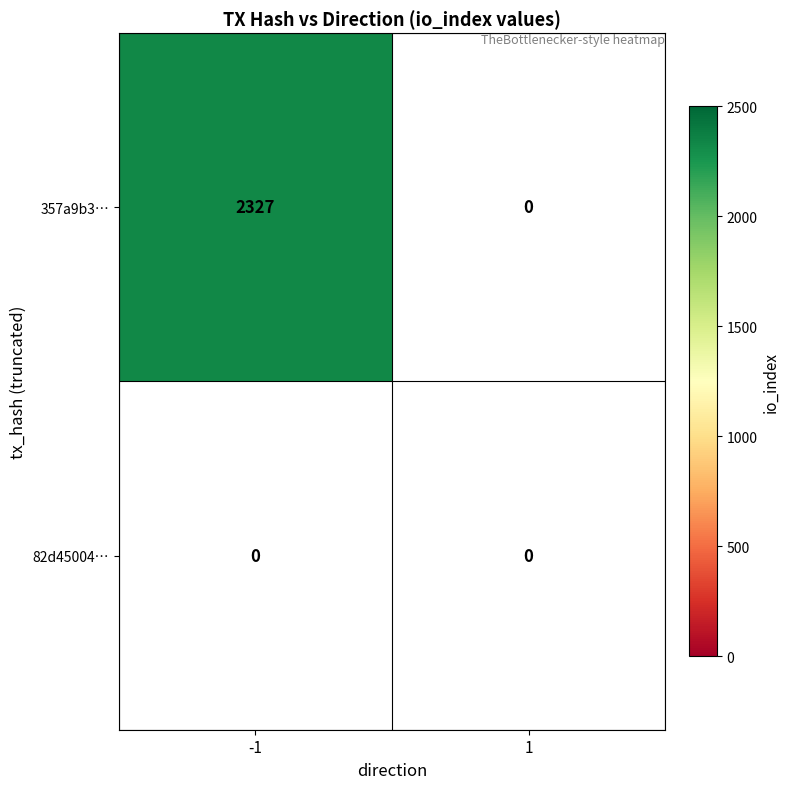

Which series has the largest total across all categories?

357a9b310888894d26ec68e606594ed6248bcfa